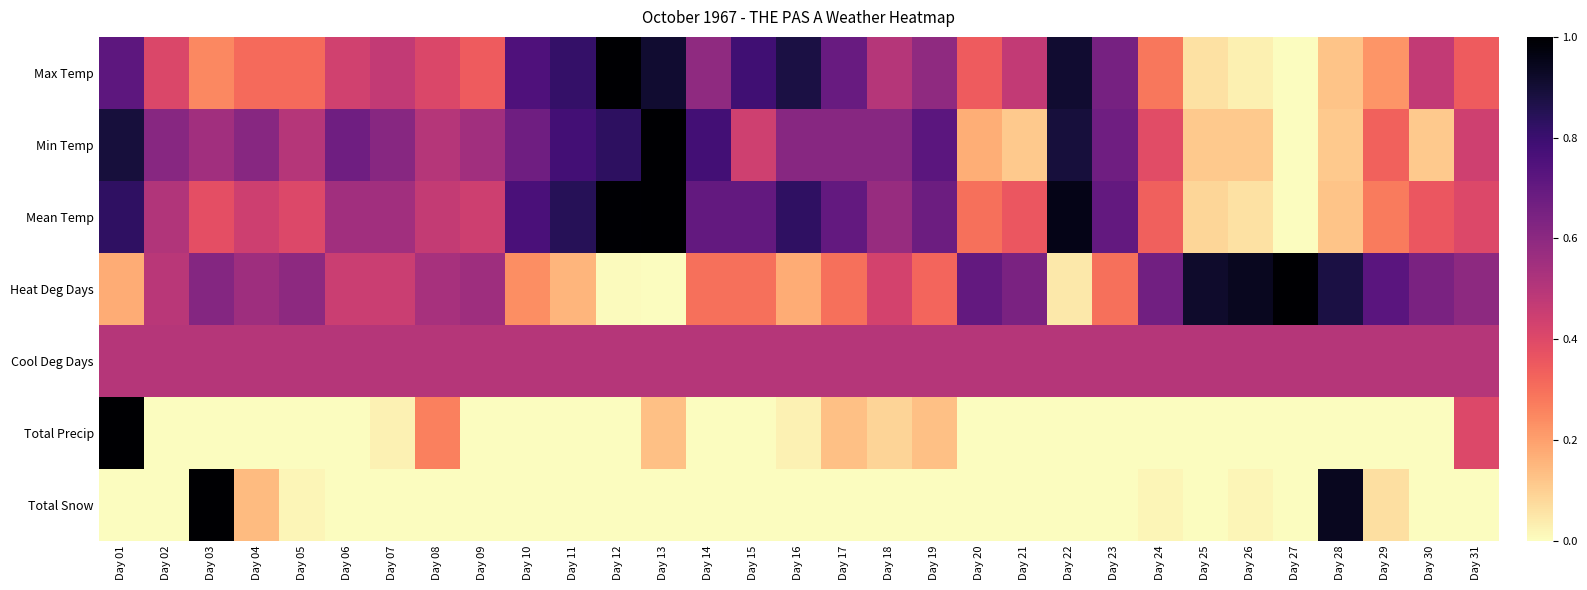

Which series has the largest total across all categories?

Mean Temp